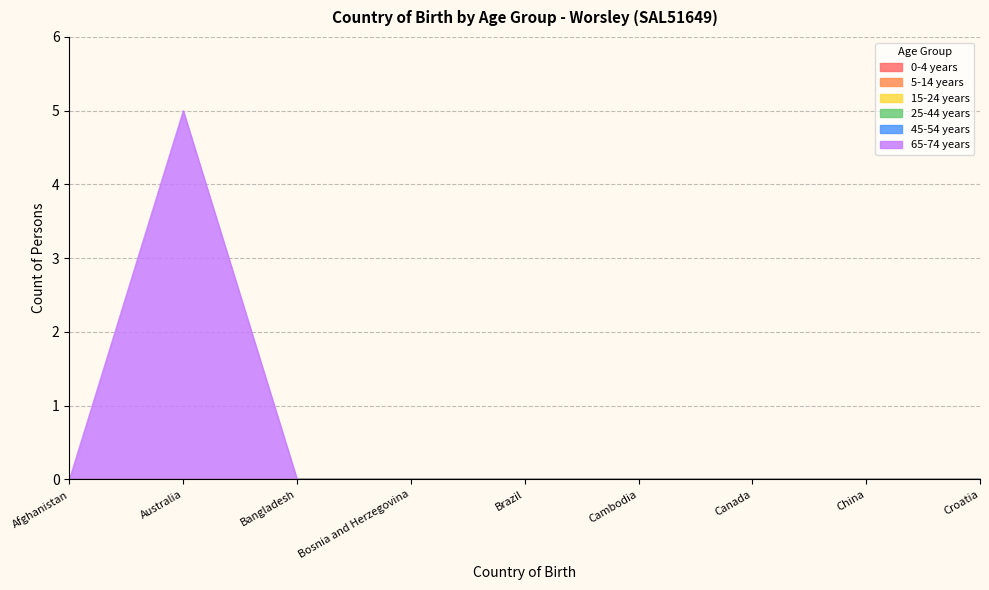

What are all the series names shown in the legend?

0-4 years, 5-14 years, 15-24 years, 25-44 years, 45-54 years, 65-74 years